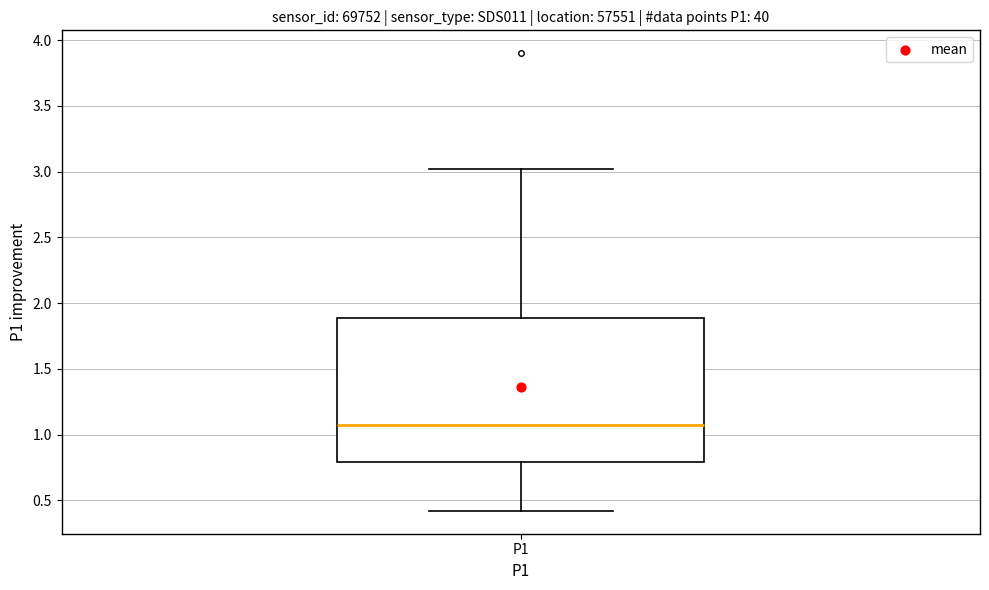

Where does the median line of the box for P1 sit on the y-axis? The values are not printed on the chart, so give them approximately, as read against the axis.

1.1